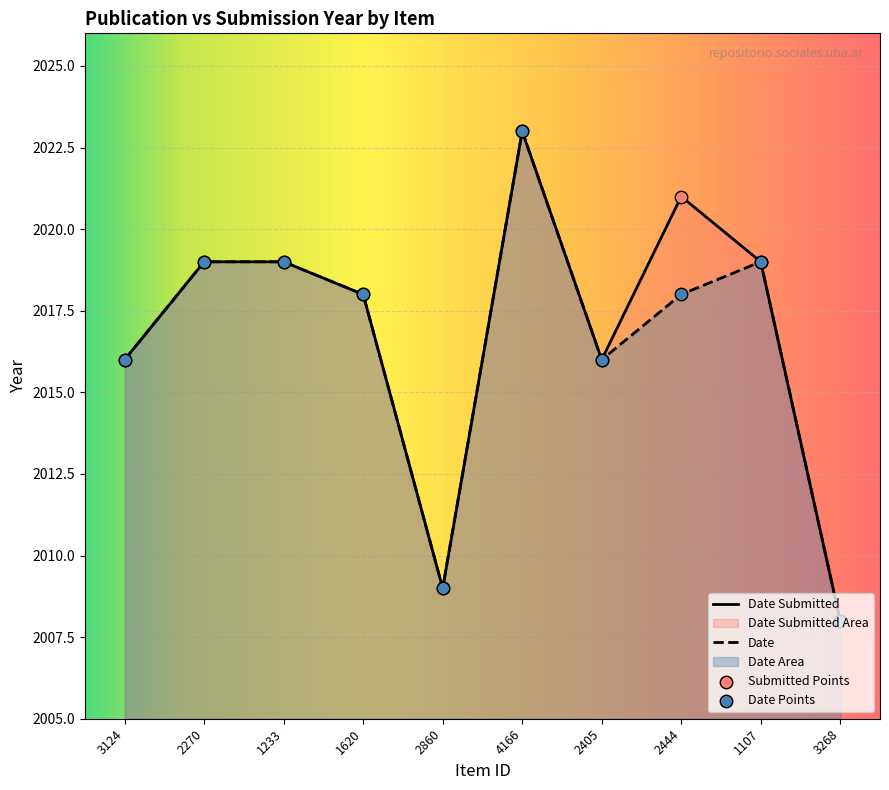

Which series reaches the minimum Y coordinate?

Date Submitted